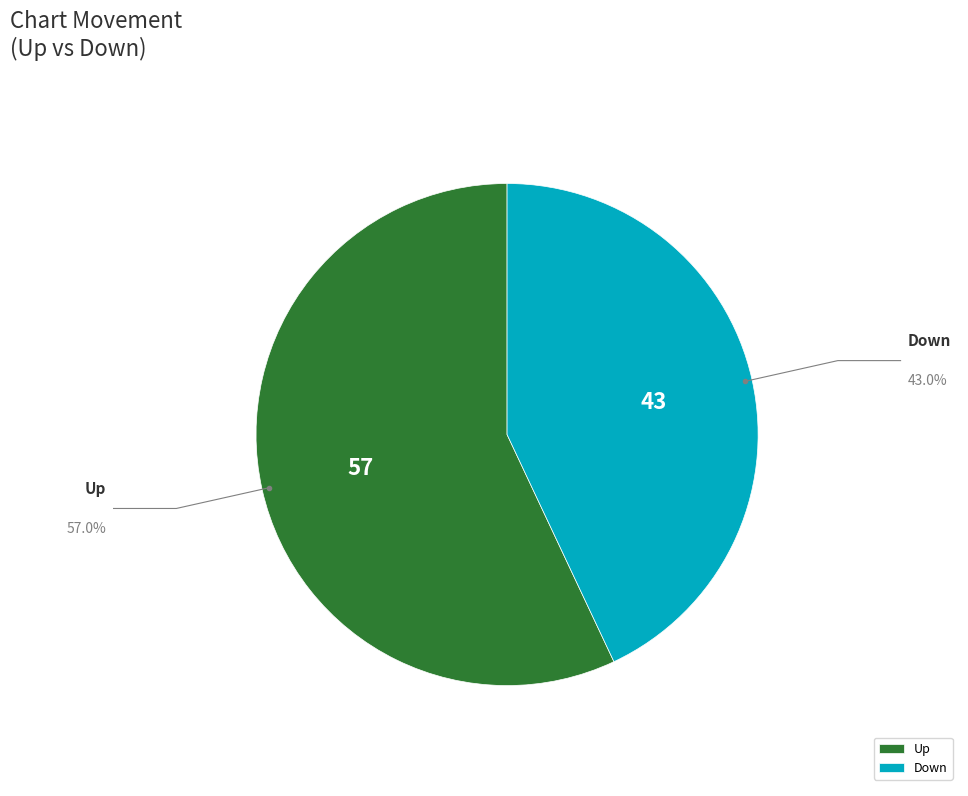

Which slice is the largest?

up